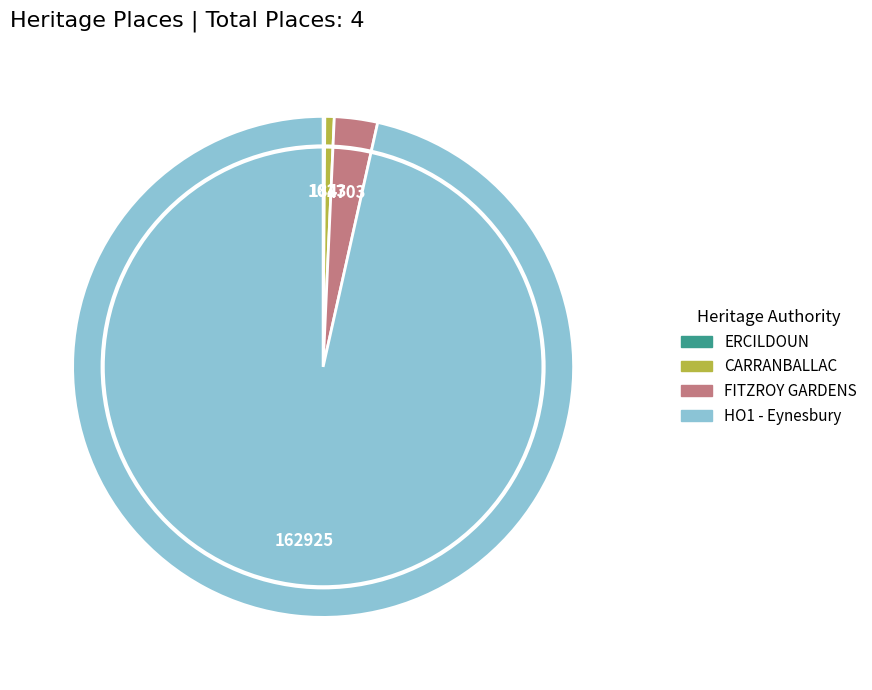

True or false: CARRANBALLAC accounts for 11% of the total.

False